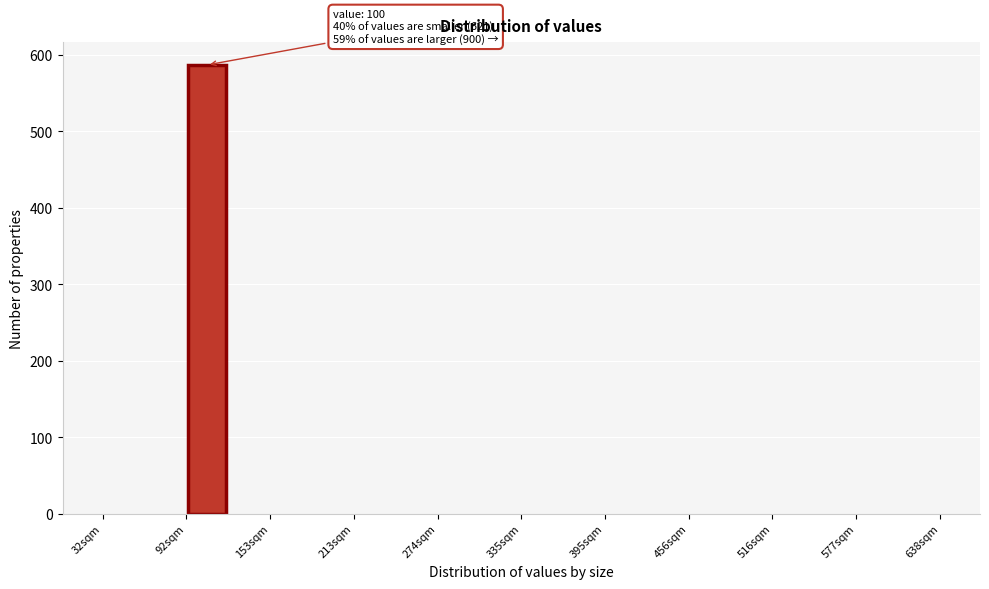

Around what value on the x-axis is the tallest bar? Give the approximate position of its centre, as read against the axis.

110